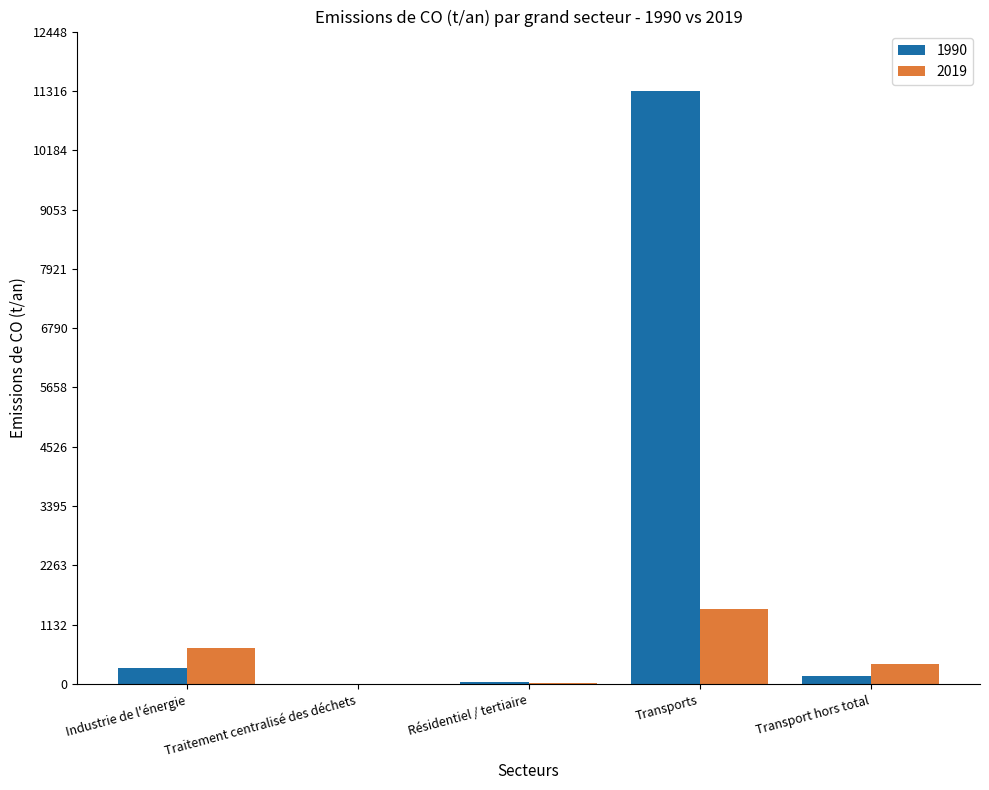

What is the maximum value shown in the chart?

11315.9